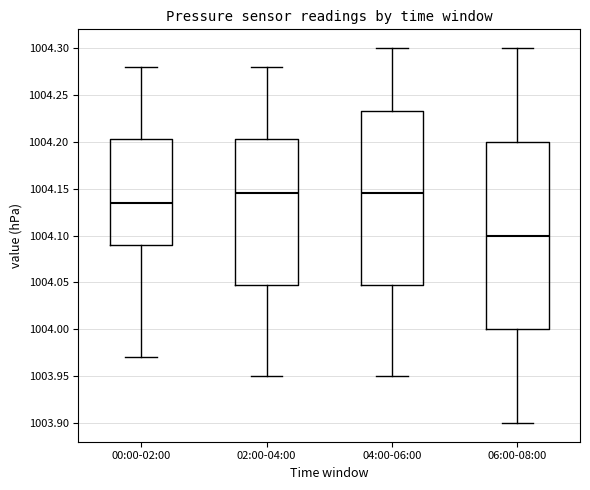

Comparing the boxes themselves (not the whiskers), which one is the tallest?

06:00-08:00